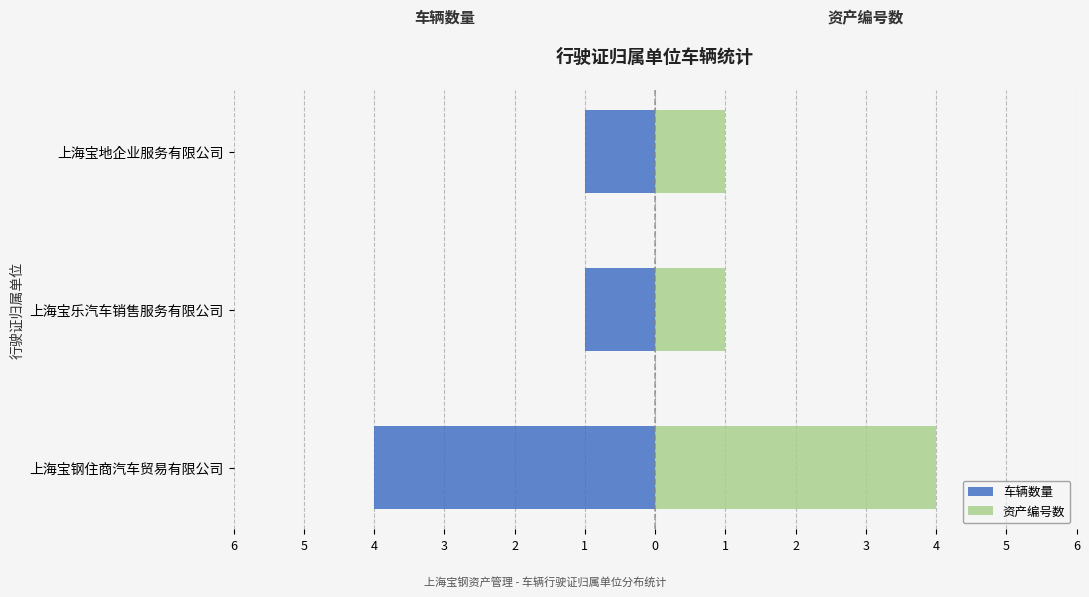

Between 上海宝钢住商汽车贸易有限公司 and 上海宝地企业服务有限公司, which series saw the biggest shift?

车辆数量